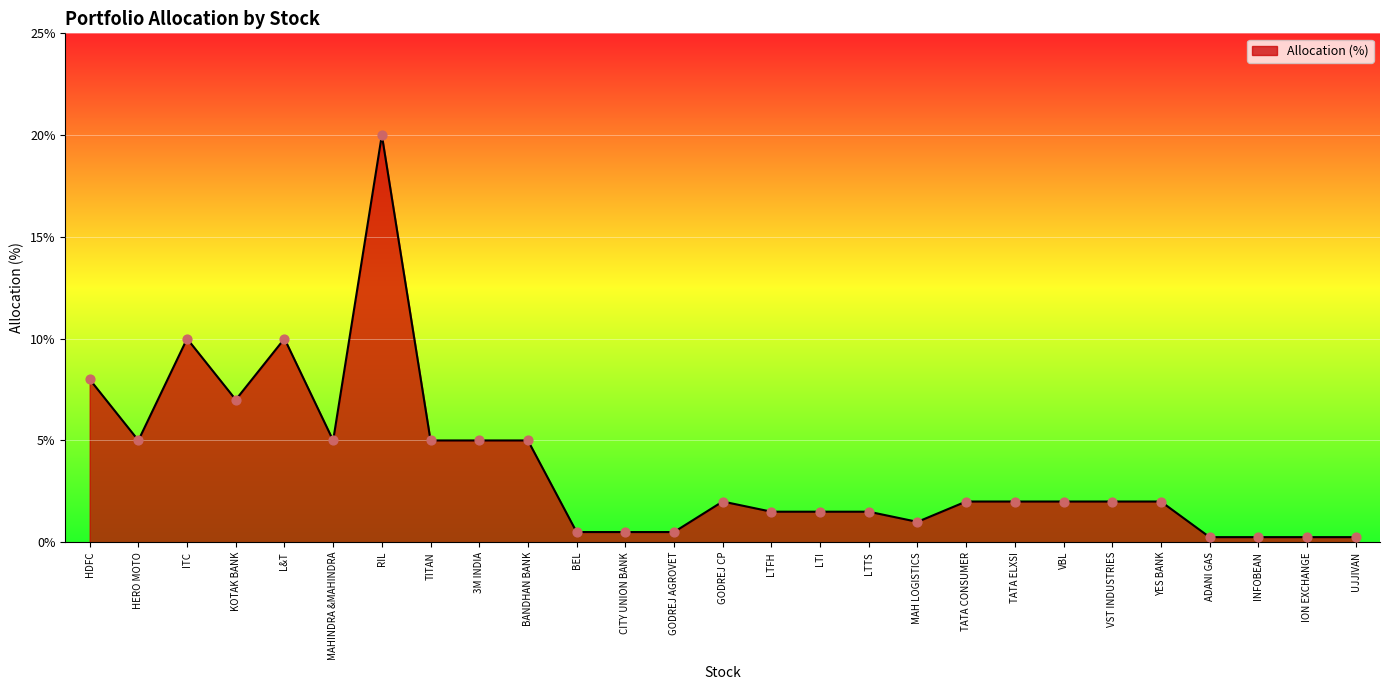

Which has a higher value, VBL or TITAN?

TITAN